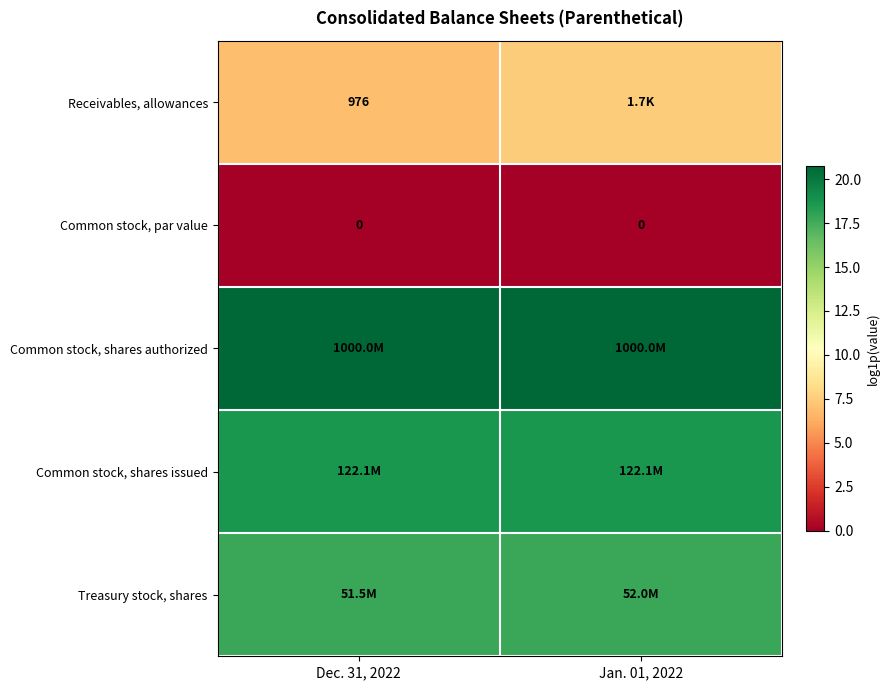

Which series has the largest total across all categories?

Common stock, shares authorized